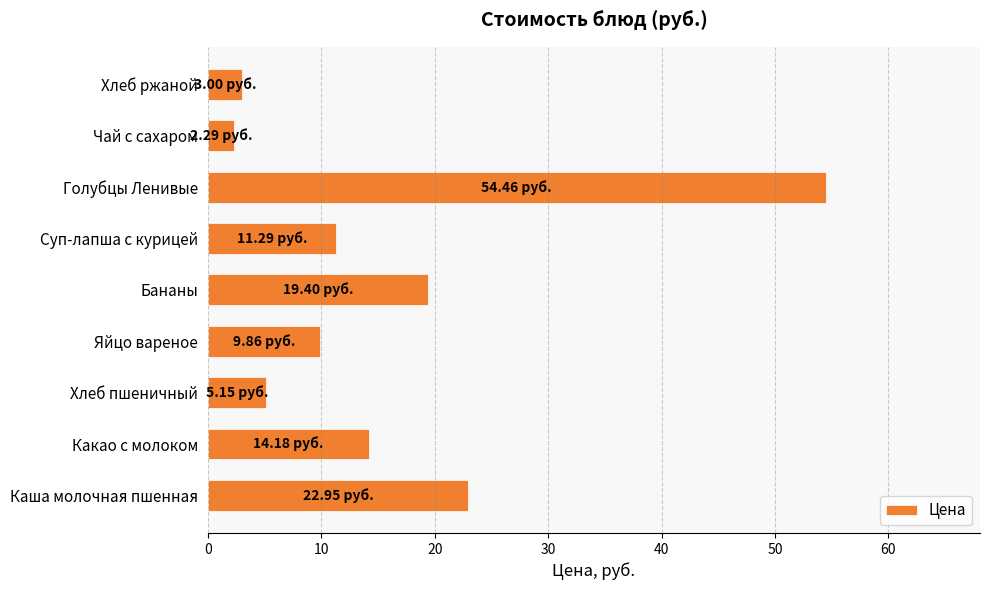

Approximately how many times larger is the value at Хлеб ржаной compared to Чай с сахаром?

1.3